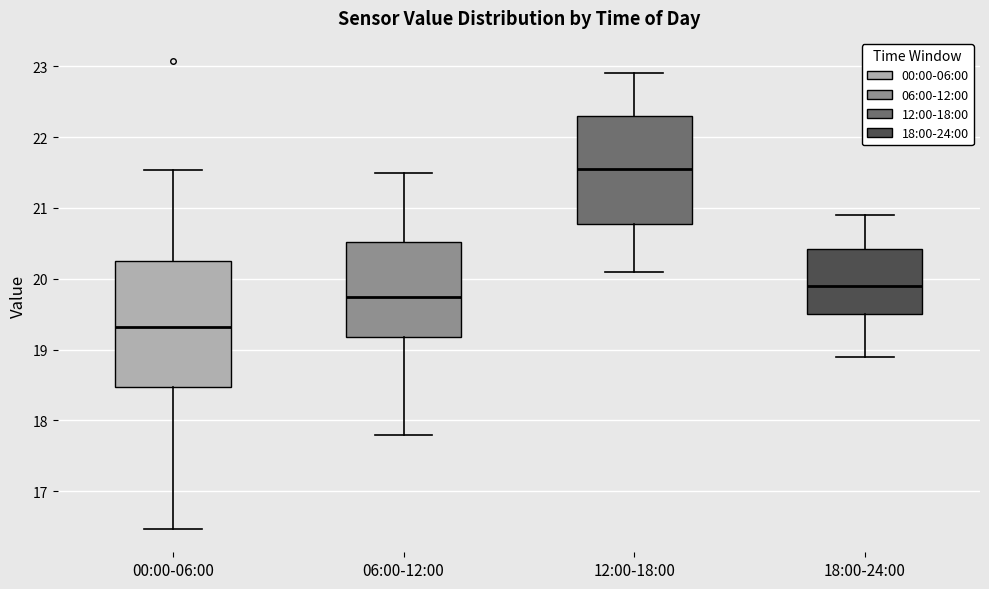

Reading left to right, read every box against the y-axis: the position of its median line, the range the box covers, and the ends of its whiskers. The values are not printed on the chart, so give them approximately, as read against the axis.

00:00-06:00: median 19.3, box 18.5 to 20.2, whiskers 16.5 to 21.5
06:00-12:00: median 19.8, box 19.2 to 20.5, whiskers 17.8 to 21.5
12:00-18:00: median 21.6, box 20.8 to 22.3, whiskers 20.1 to 22.9
18:00-24:00: median 19.9, box 19.5 to 20.4, whiskers 18.9 to 20.9